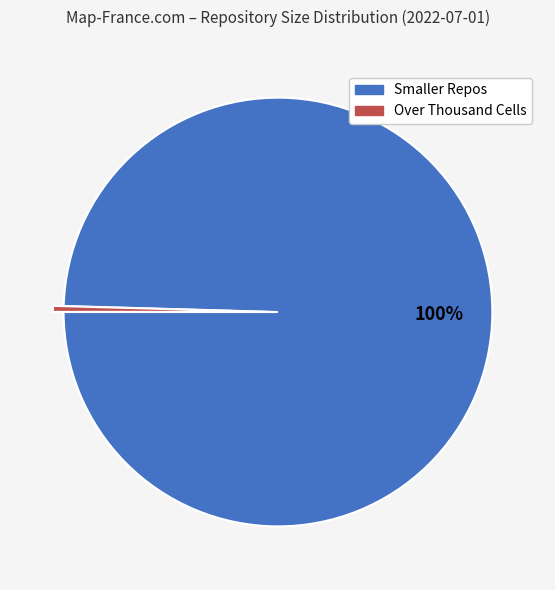

Is there a majority slice in this chart?

Yes